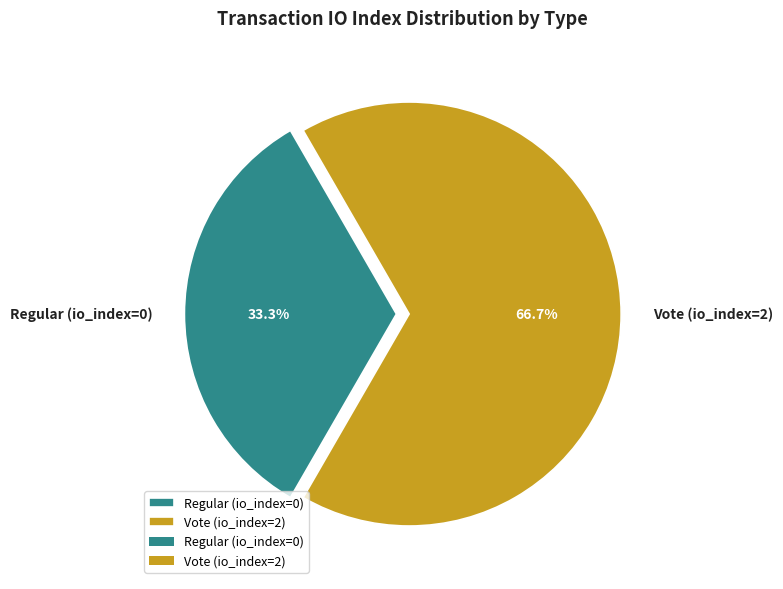

To the nearest percent, what portion does Vote (io_index=2) represent?

67%